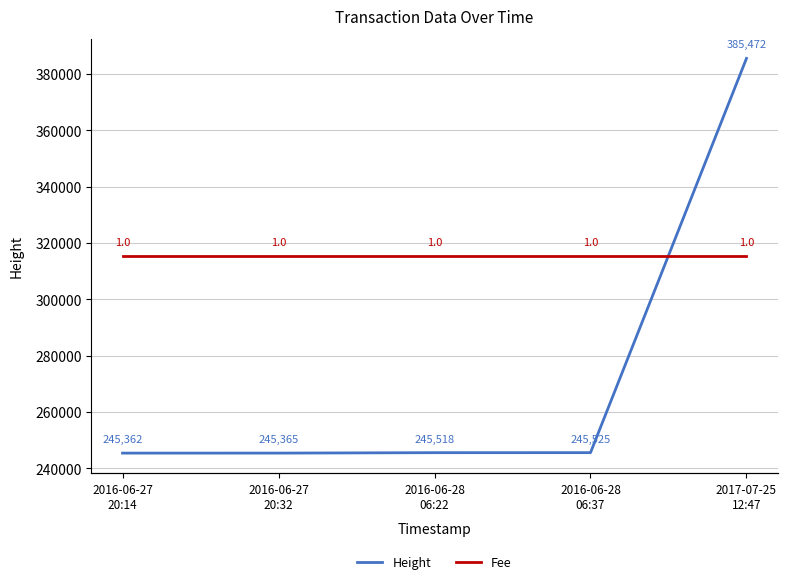

Which series has the largest range (max minus min)?

Height